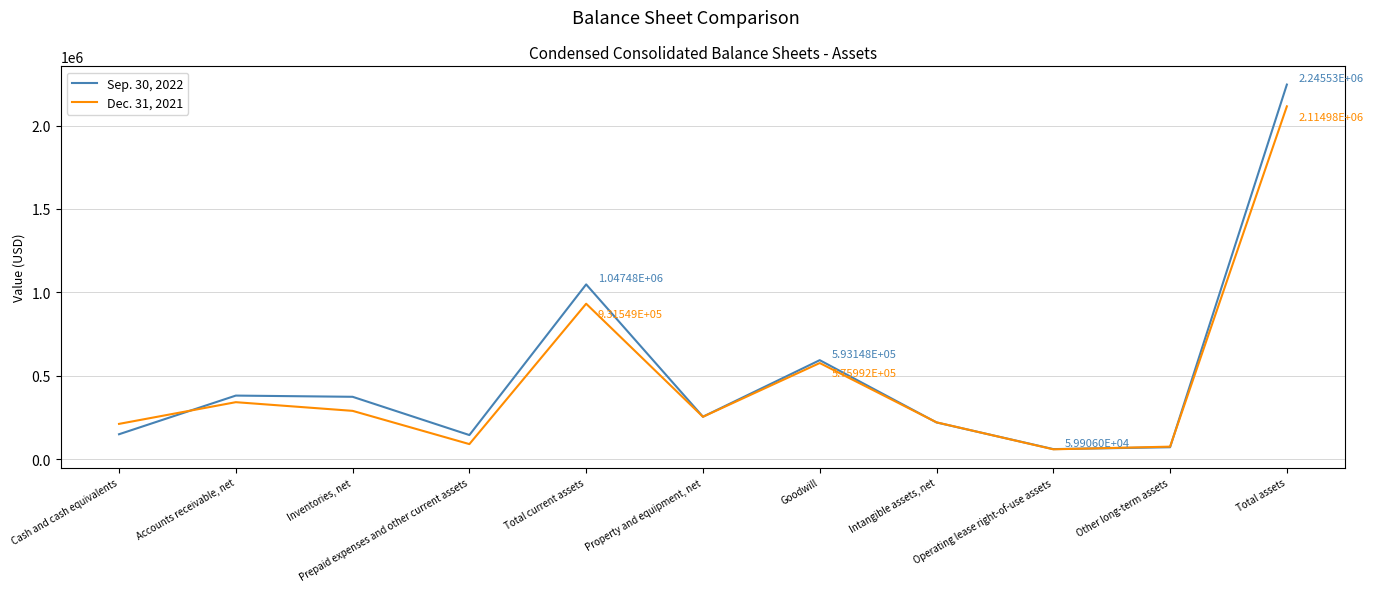

True or false: Dec. 31, 2021 has a value of 253668 at Property and equipment, net.

True